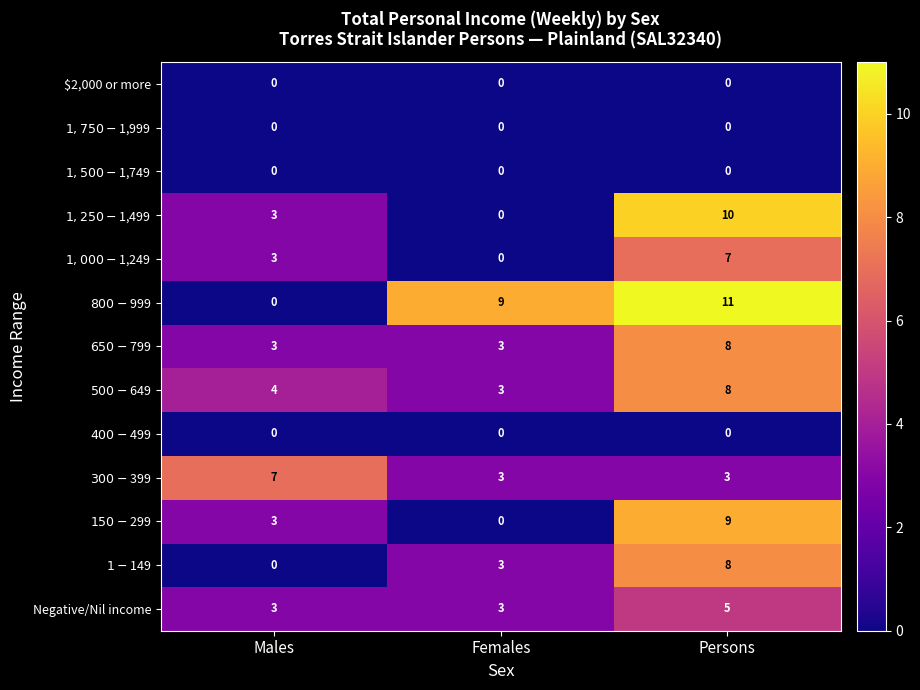

Count the number of categories in the chart.

3